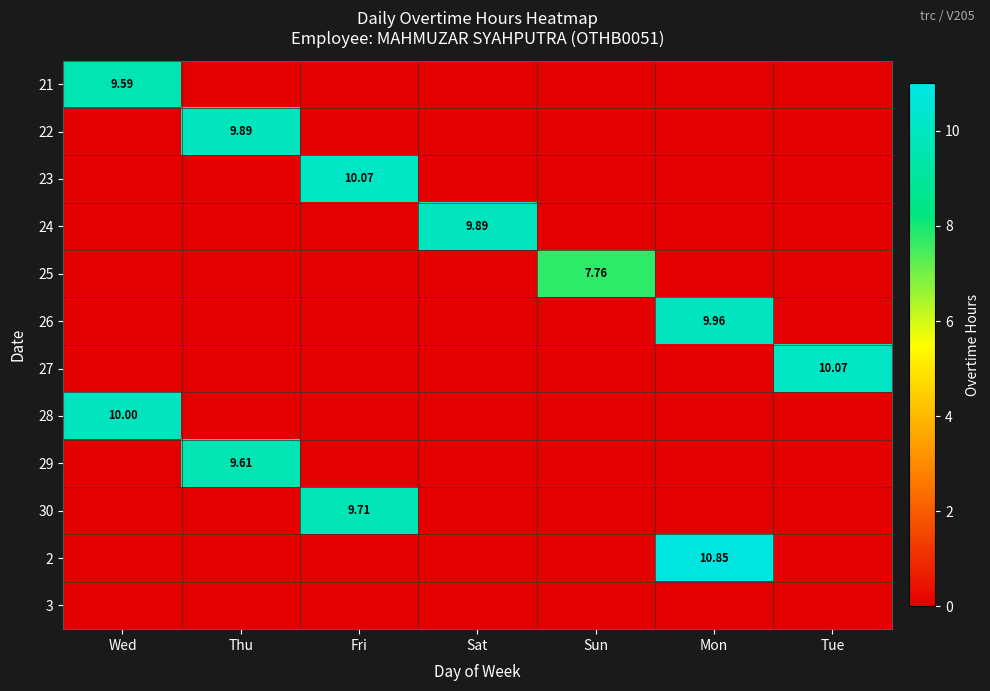

Which series has the largest total across all categories?

2